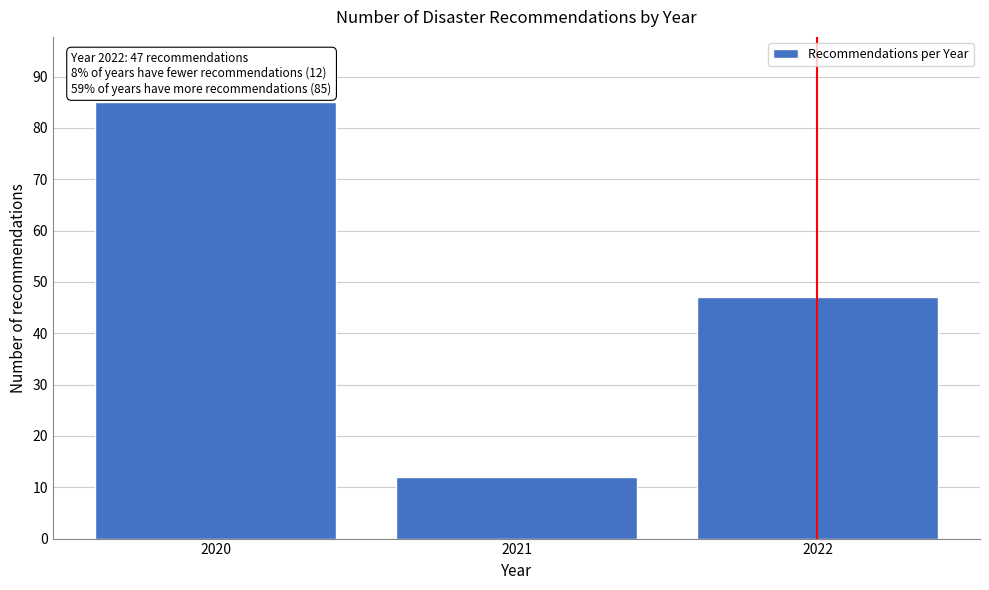

Reading left to right, extract all data points from this chart.

85	12	47